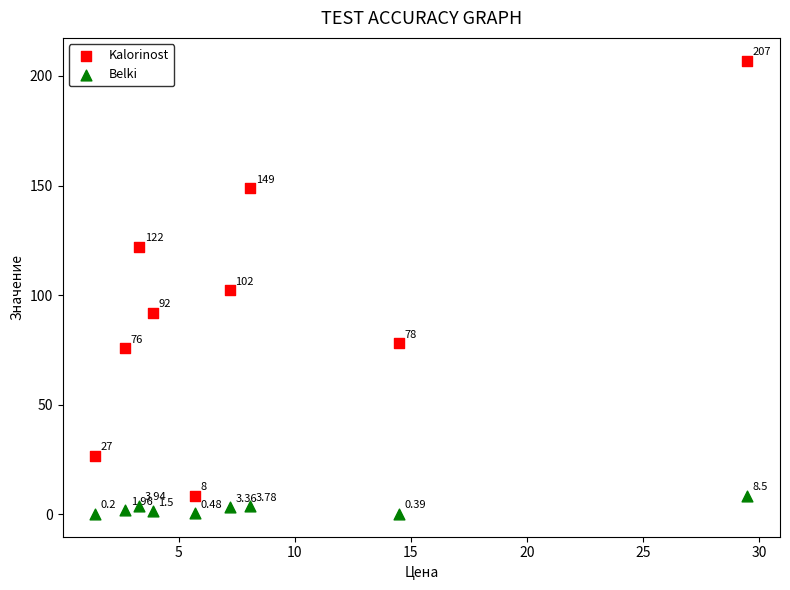

Which series reaches the minimum Y coordinate?

Belki